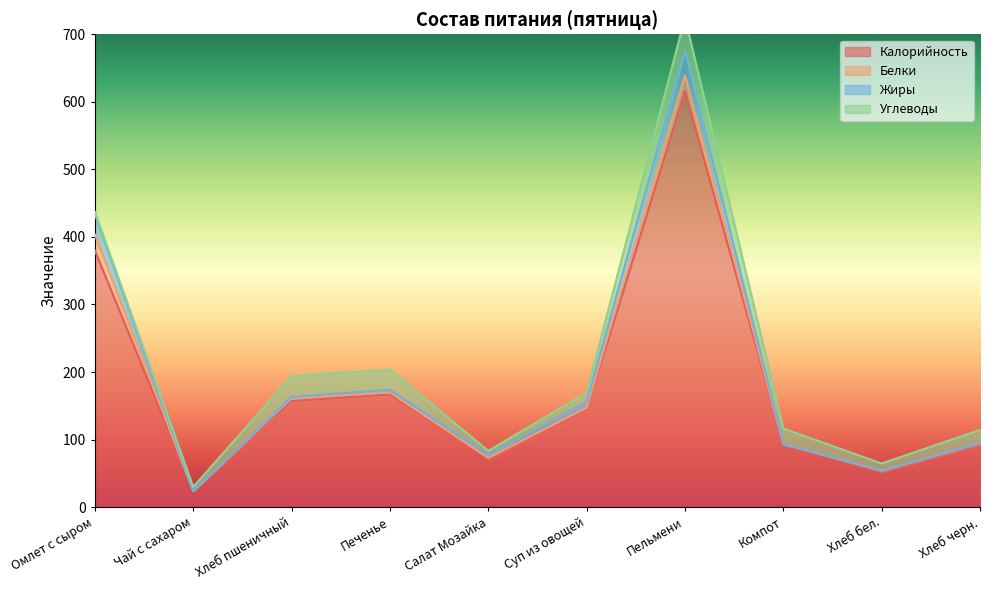

True or false: Калорийность has a value of 157.0 at Хлеб пшеничный.

True